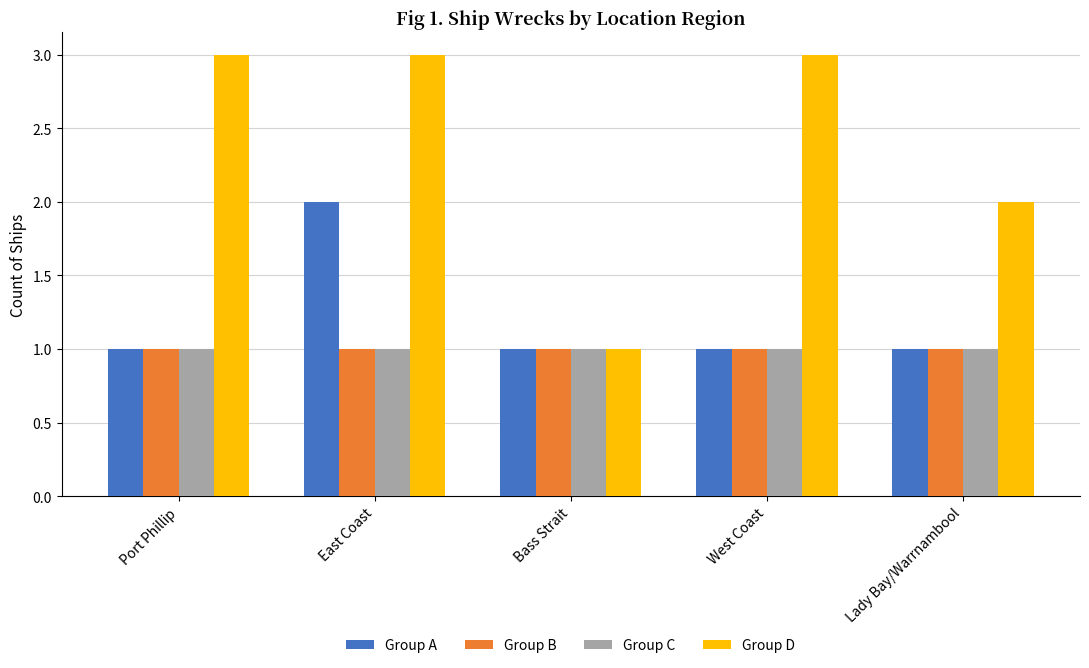

What position from the right is East Coast?

4